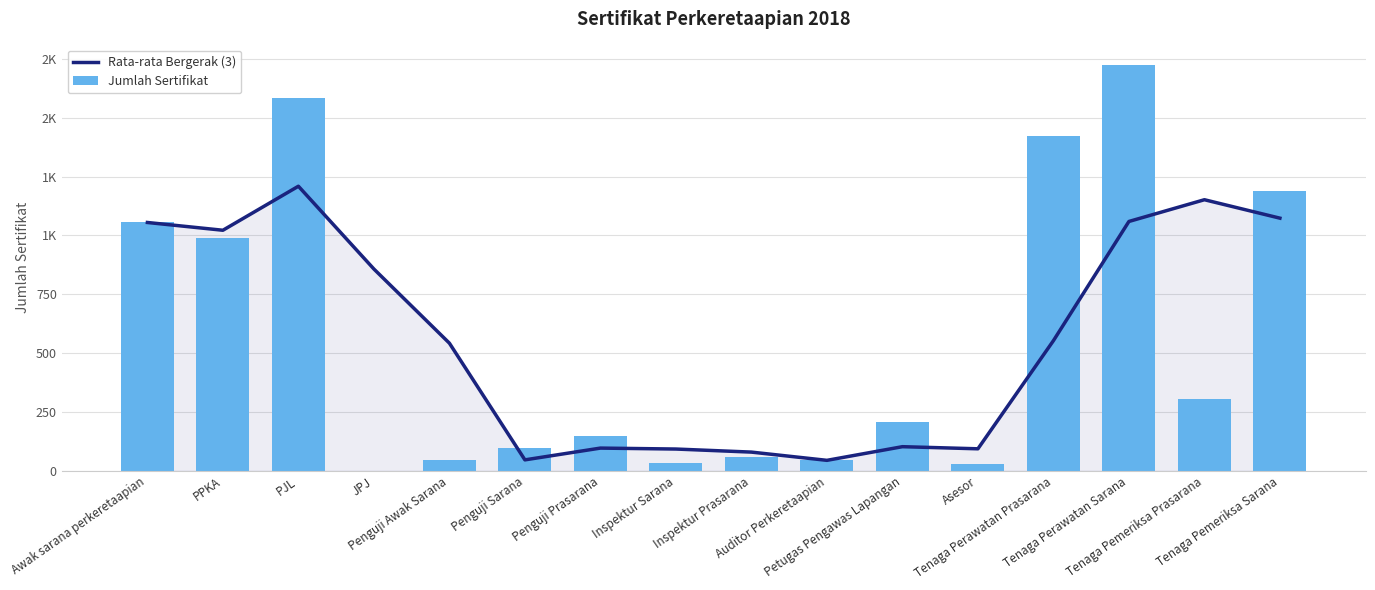

What position from the right is Penguji Sarana?

11